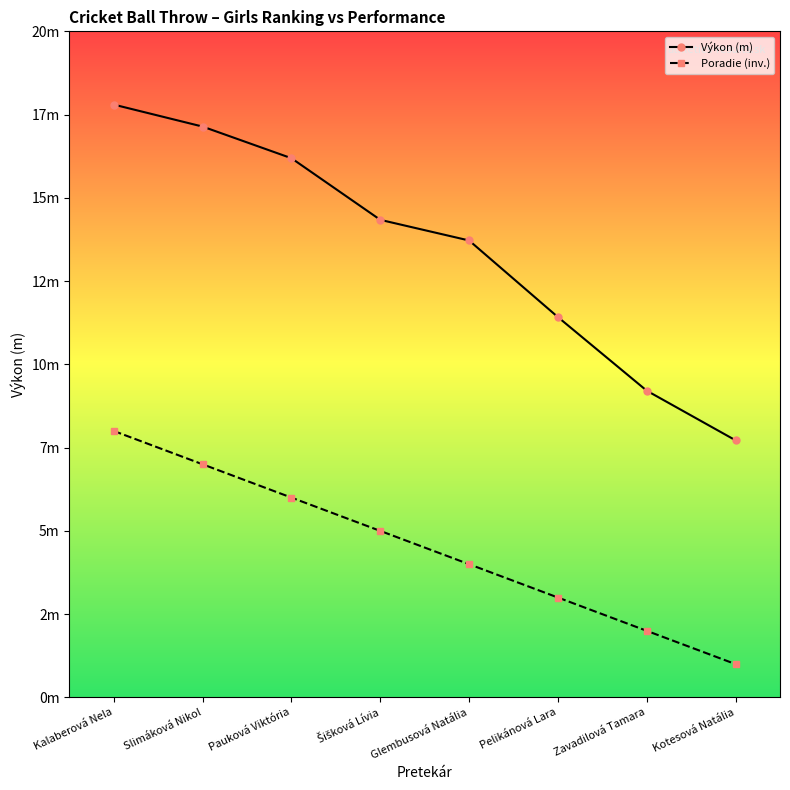

True or false: Poradie (inv.) has more than 1 interior local peaks.

False